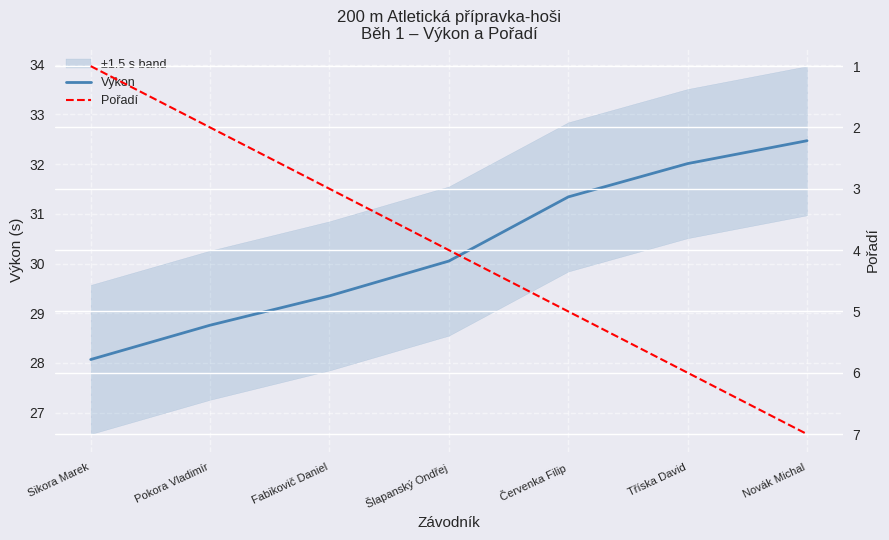

What are all the series names shown in the legend?

Výkon, Pořadí